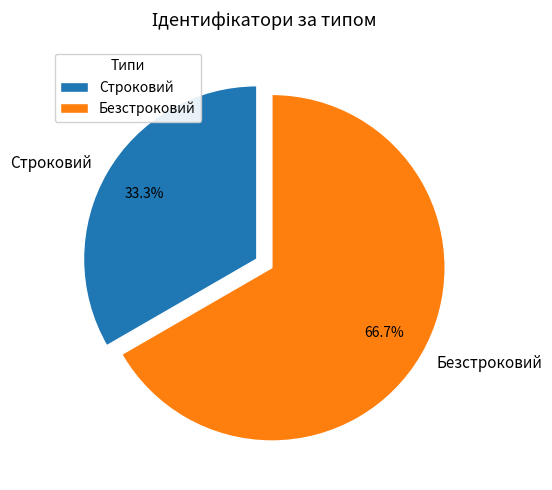

To the nearest percent, what portion does Безстроковий represent?

67%